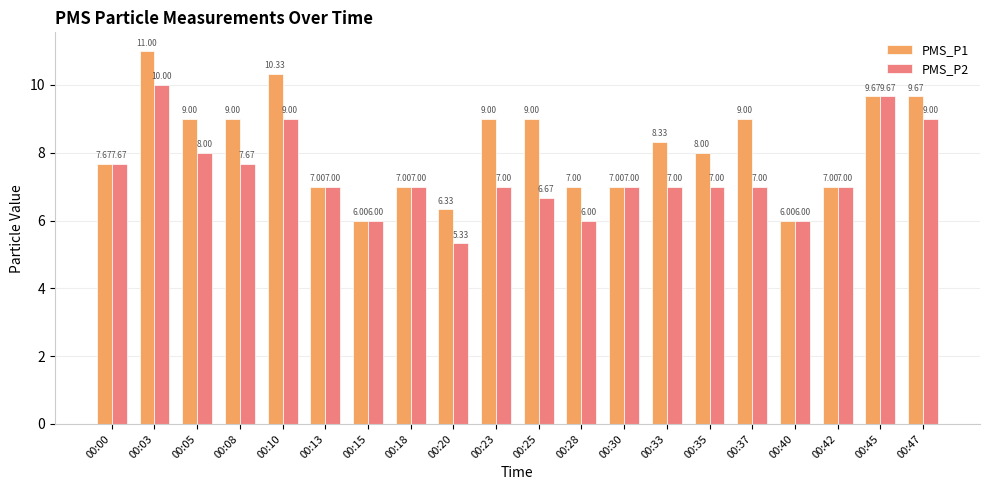

The value of PMS_P1 at 00:25 is 9.0. True or false?

True